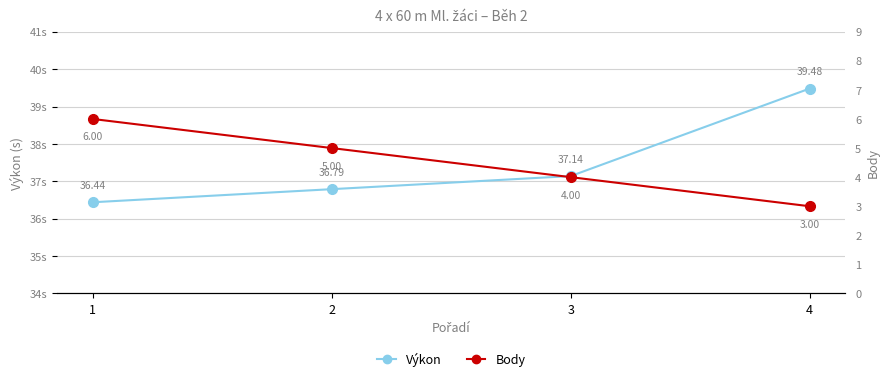

What is the total value across all series at 1?

42.4